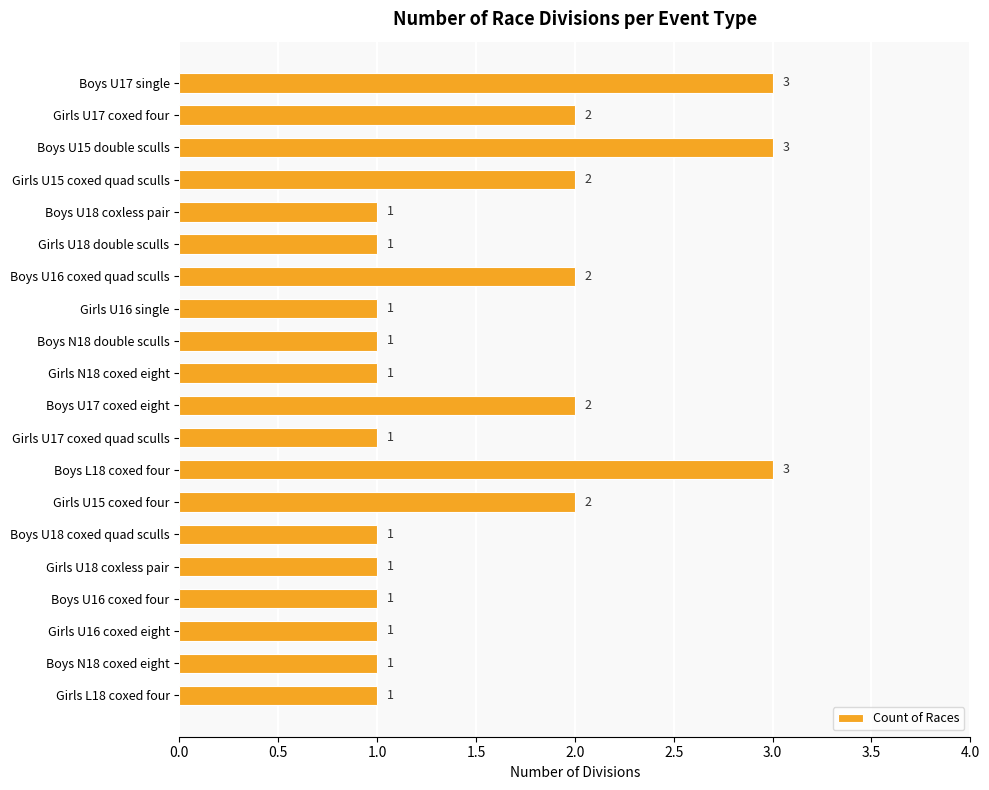

What position from the top is Girls U15 coxed quad sculls?

4